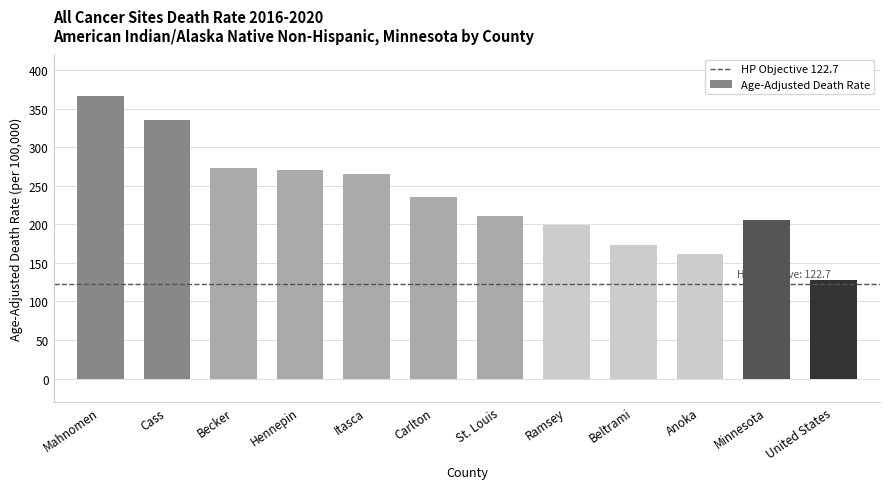

What is the sum of the values at Beltrami and Mahnomen?

539.3